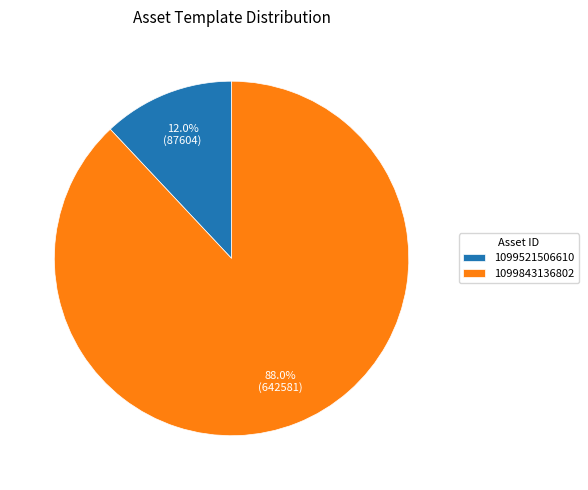

How many slices are in this pie chart?

2